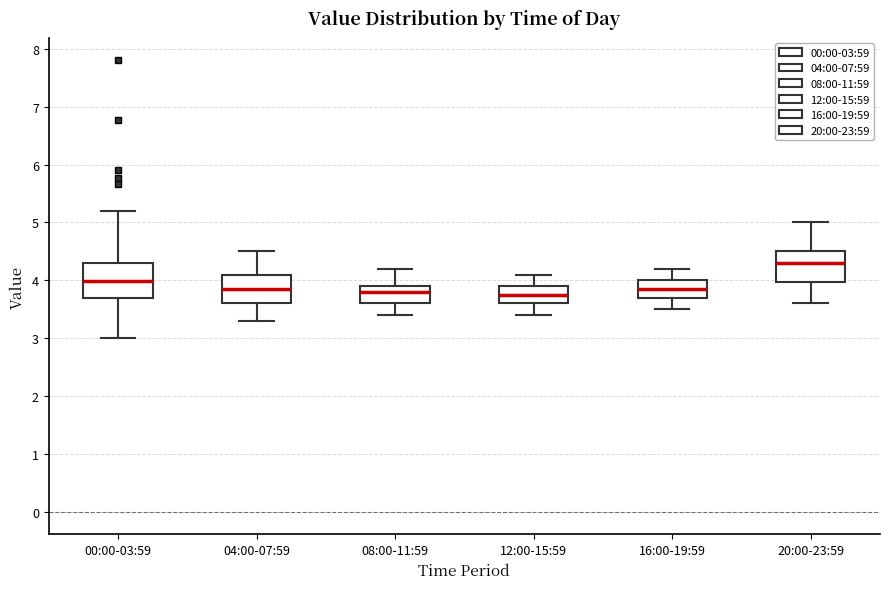

Reading left to right, transcribe this box plot: for each box, give where its median line is, the range the box spans, and where its two whiskers end, as read against the y-axis. The values are not printed on the chart, so give them approximately, as read against the axis.

00:00-03:59: median 4.0, box 3.7 to 4.3, whiskers 3.0 to 5.2
04:00-07:59: median 3.9, box 3.6 to 4.1, whiskers 3.3 to 4.5
08:00-11:59: median 3.8, box 3.6 to 3.9, whiskers 3.4 to 4.2
12:00-15:59: median 3.8, box 3.6 to 3.9, whiskers 3.4 to 4.1
16:00-19:59: median 3.9, box 3.7 to 4.0, whiskers 3.5 to 4.2
20:00-23:59: median 4.3, box 4.0 to 4.5, whiskers 3.6 to 5.0